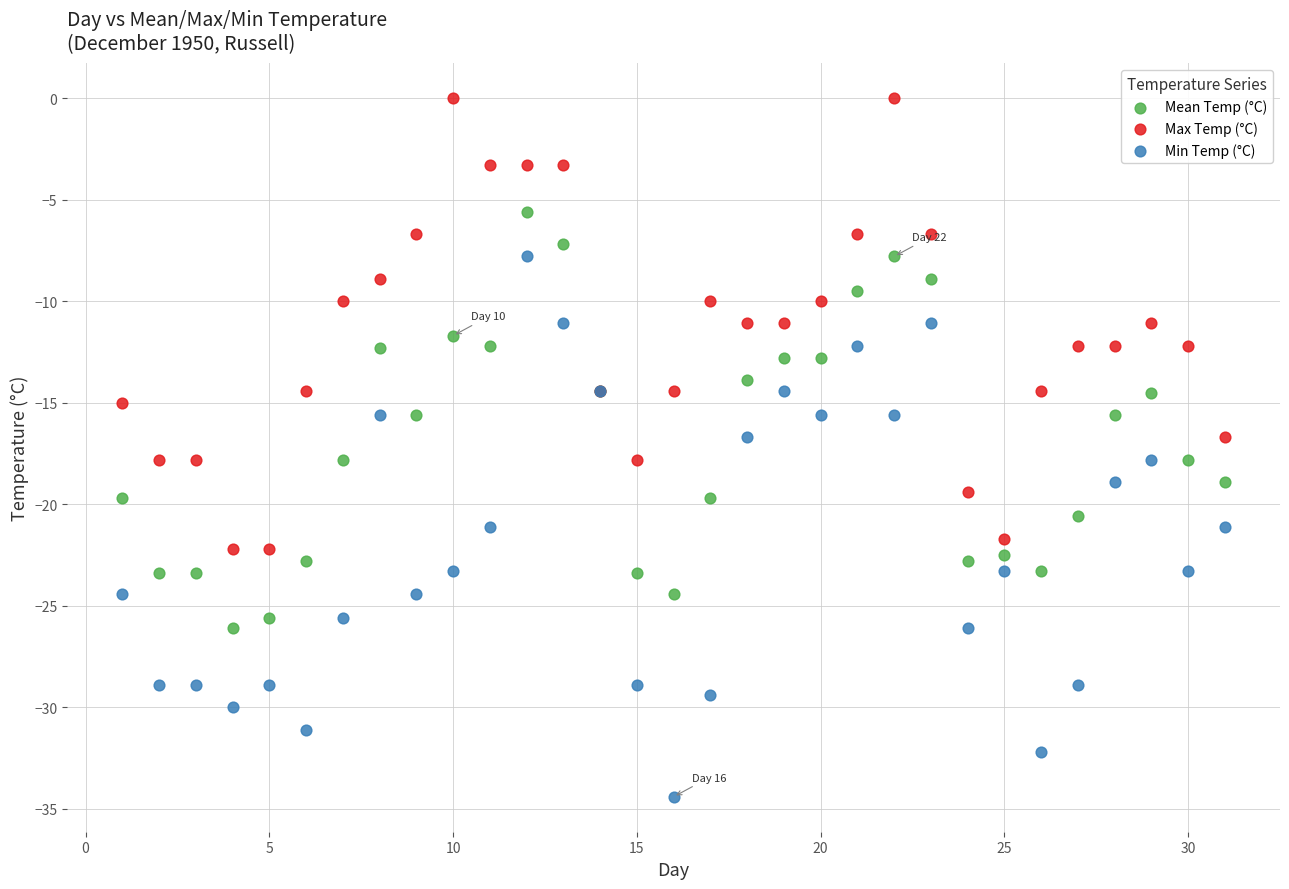

Which series contains the lowest Y value?

Min Temp (°C)